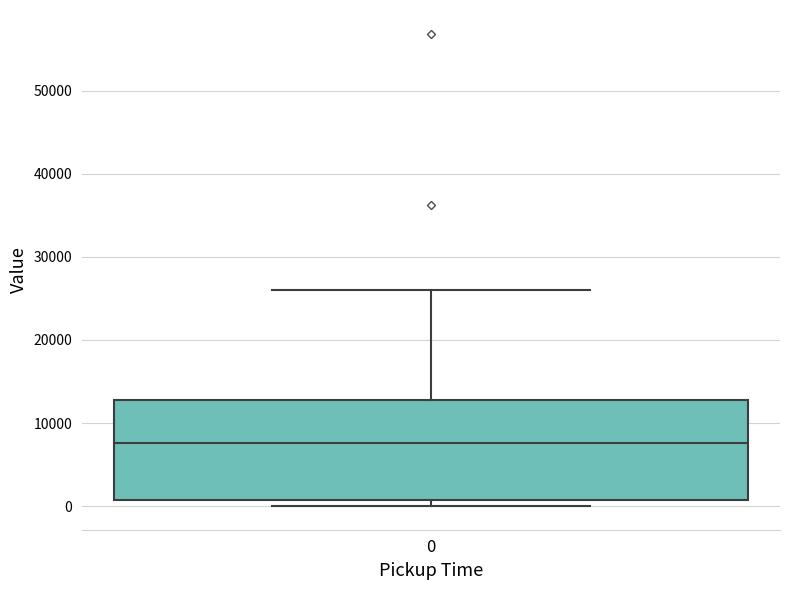

Transcribe this box plot: give where the median line is, the range the box spans, and where the two whiskers end, as read against the y-axis. The values are not printed on the chart, so give them approximately, as read against the axis.

median 8000, box 1000 to 13000, whiskers 0 to 26000